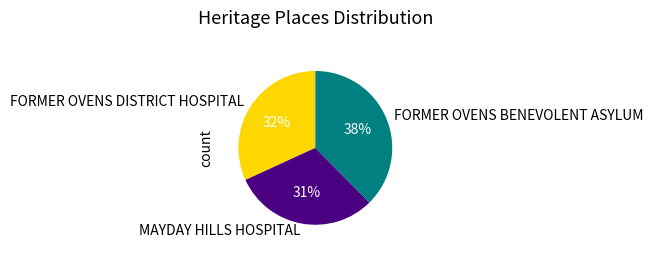

Rank the categories by value from lowest to highest.

MAYDAY HILLS HOSPITAL, FORMER OVENS DISTRICT HOSPITAL, FORMER OVENS BENEVOLENT ASYLUM